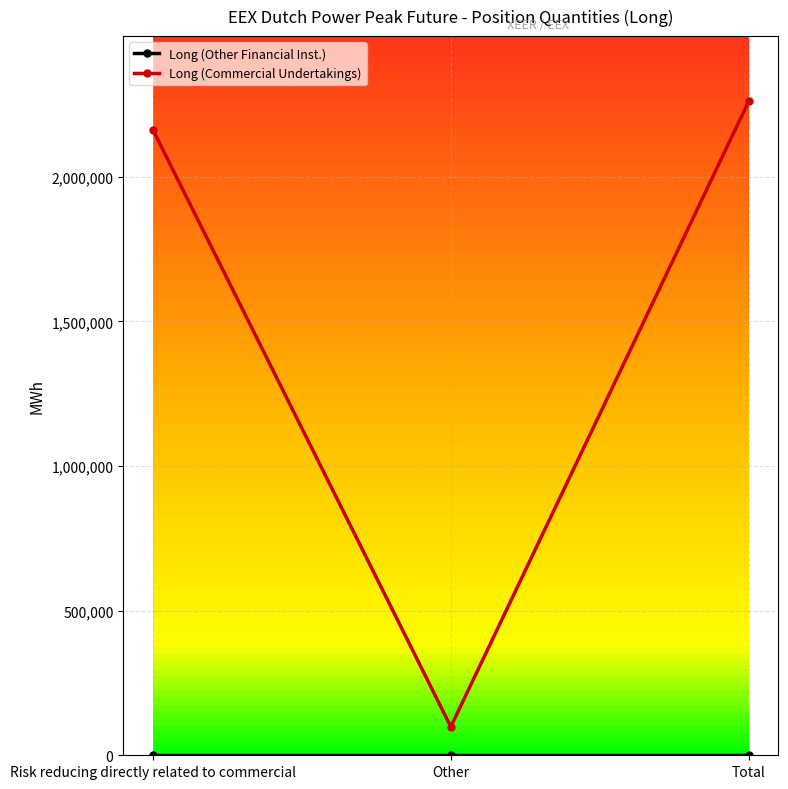

Which category has the highest value in the Long (Commercial Undertakings) series?

Total